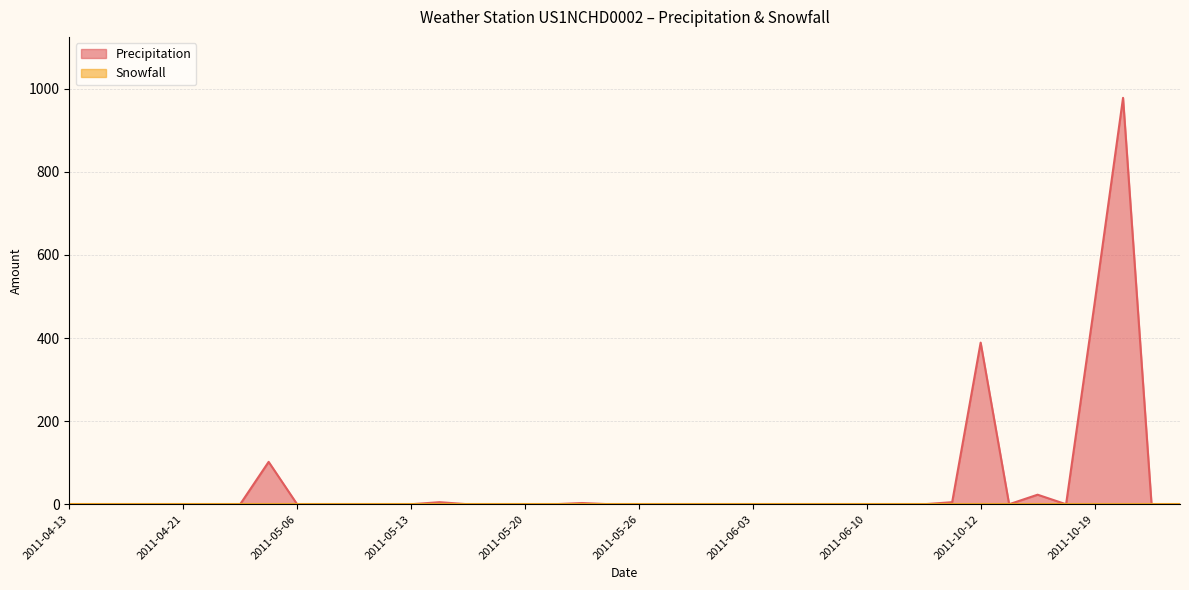

Rank the categories by value from lowest to highest.

2011-04-13, 2011-04-14, 2011-04-15, 2011-04-19, 2011-04-21, 2011-05-03, 2011-05-04, 2011-05-06, 2011-05-10, 2011-05-11, 2011-05-12, 2011-05-13, 2011-05-18, 2011-05-19, 2011-05-20, 2011-05-23, 2011-05-25, 2011-05-26, 2011-05-27, 2011-06-01, 2011-06-02, 2011-06-03, 2011-06-07, 2011-06-08, 2011-06-09, 2011-06-10, 2011-10-07, 2011-10-10, 2011-10-13, 2011-10-18, 2011-10-21, 2011-10-25, 2011-05-24, 2011-05-17, 2011-10-11, 2011-10-14, 2011-05-05, 2011-10-12, 2011-10-19, 2011-10-20